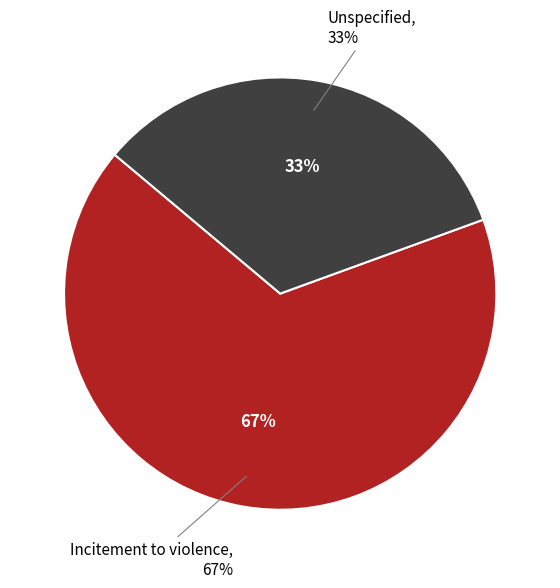

Which has a higher value, Incitement to violence or Unspecified?

Incitement to violence